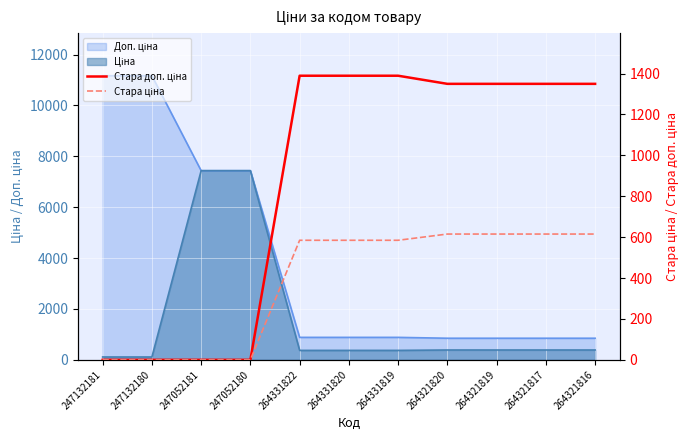

What is the approximate value of Стара доп. ціна at 264331822?

1389.5